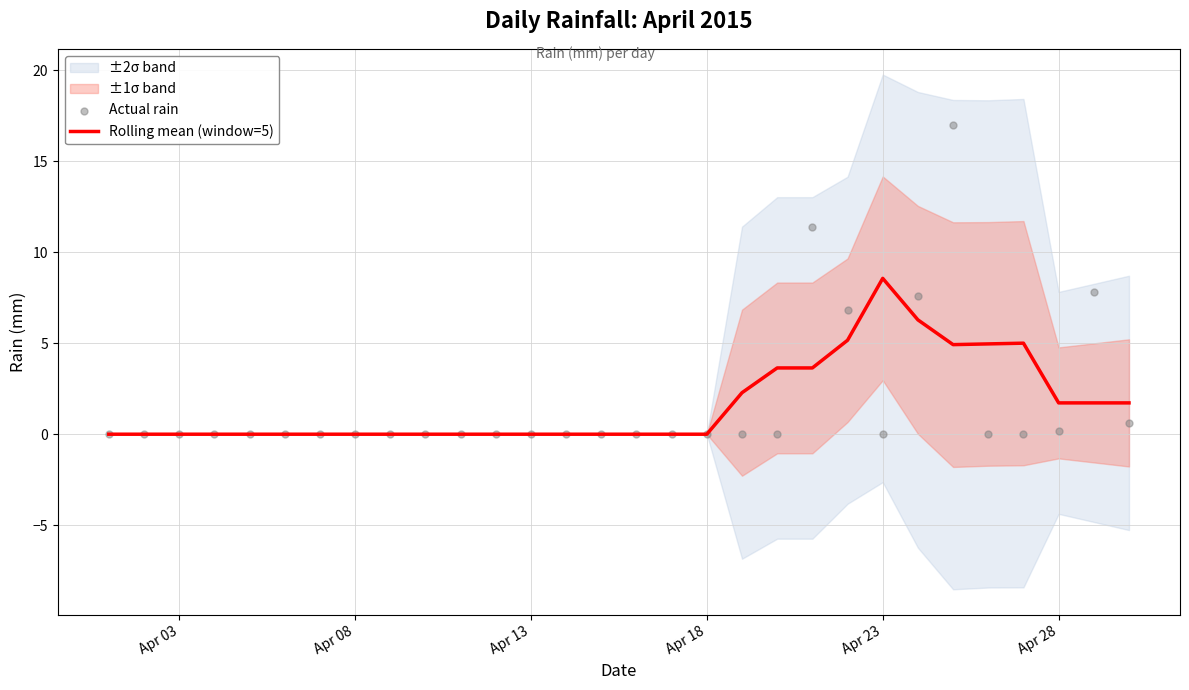

The Rolling mean (window=5) series shows 0.0 at Apr 08. True or false?

True